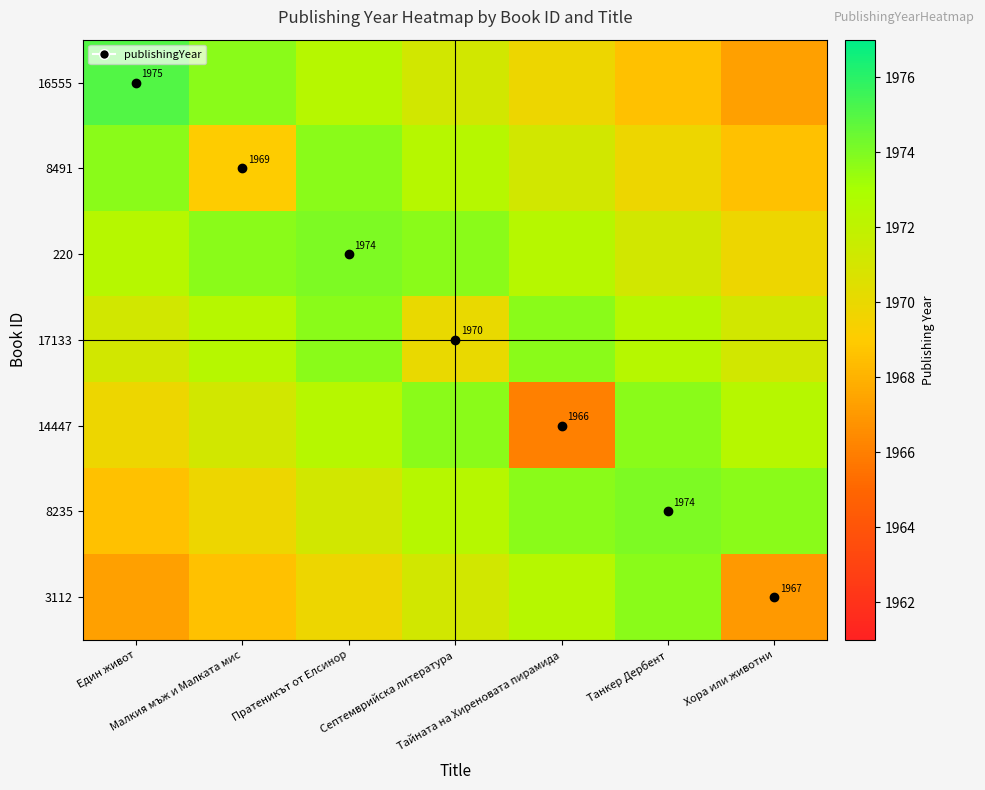

What is the total value across all series at Тайната на Хиреновата пирамида?

13799.3